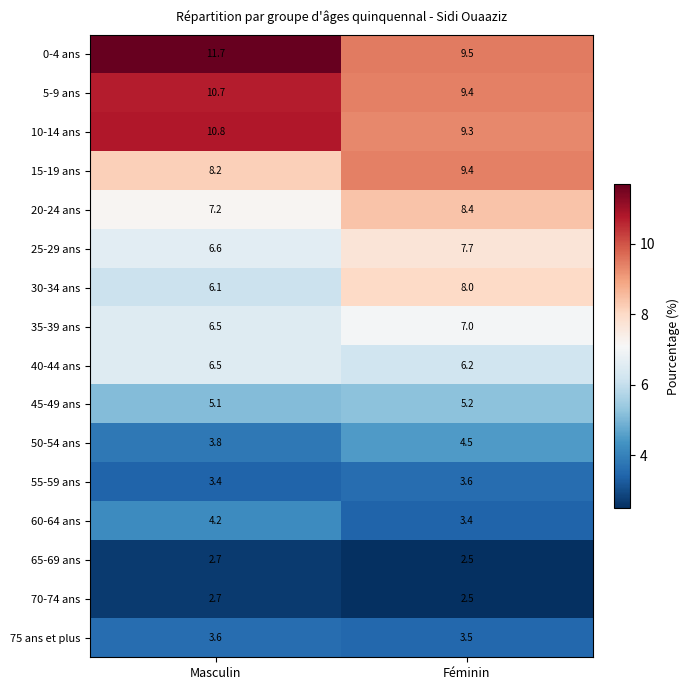

What is the sum of all 75 ans et plus values?

7.1